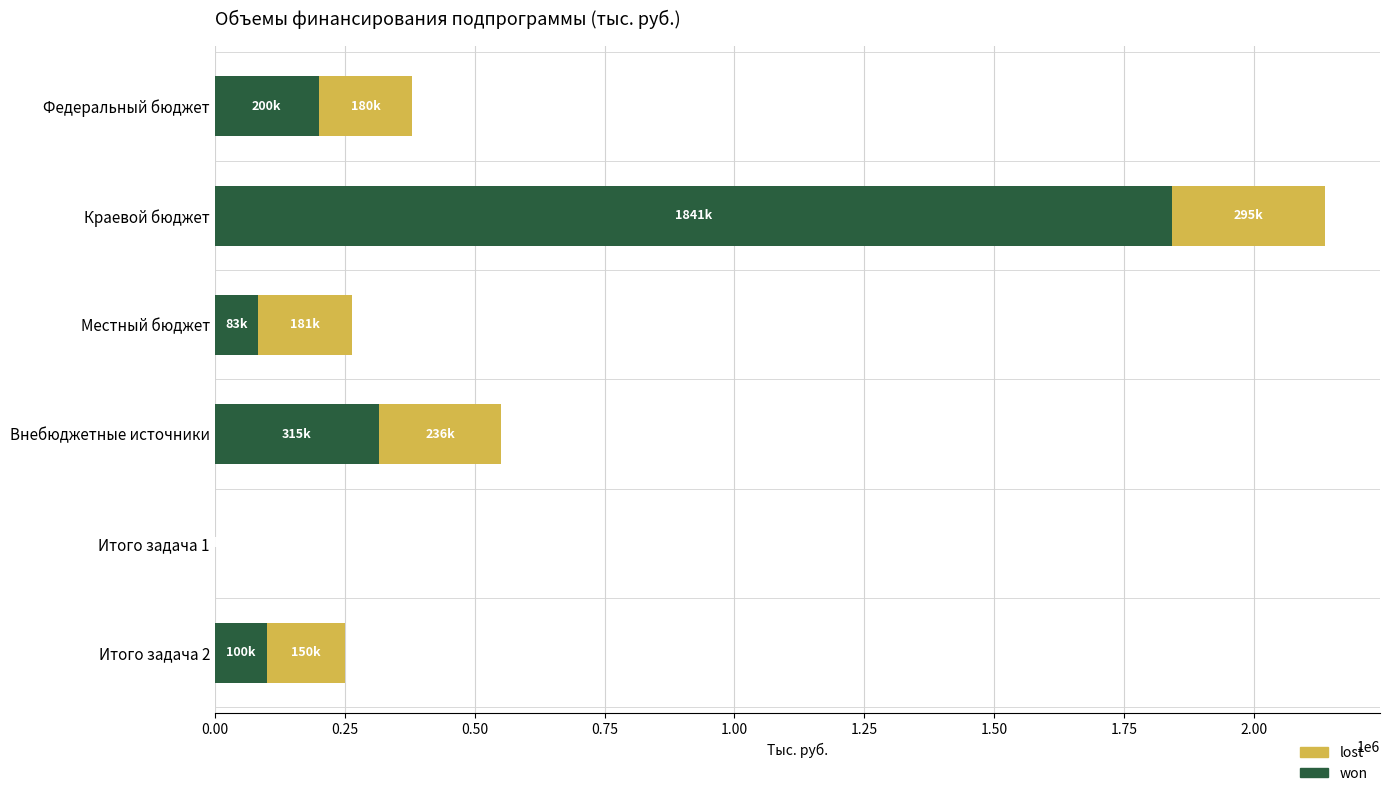

At which label does won reach its peak?

Краевой бюджет